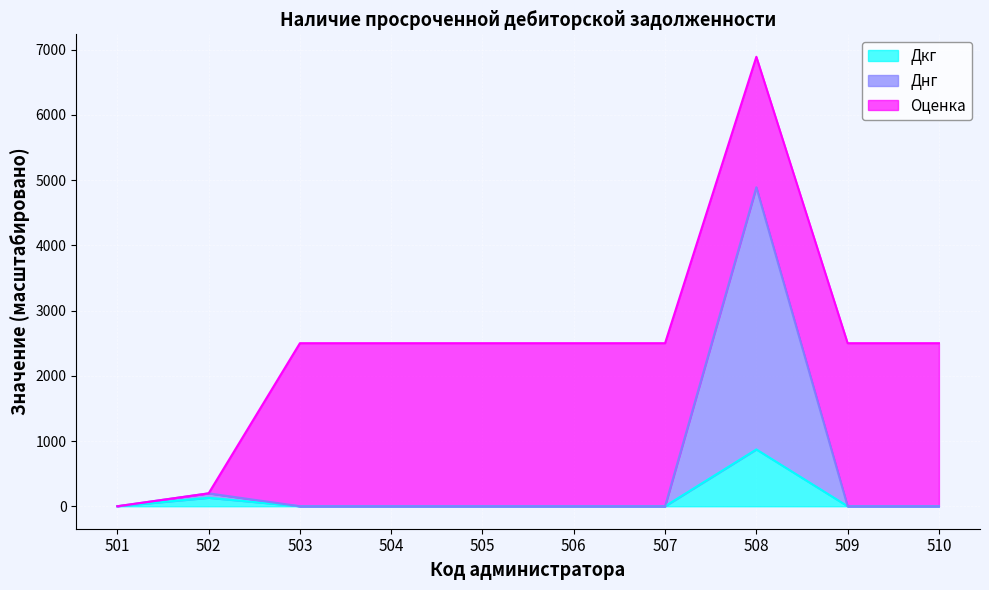

What is the sum of all Дкг values?

1000.5